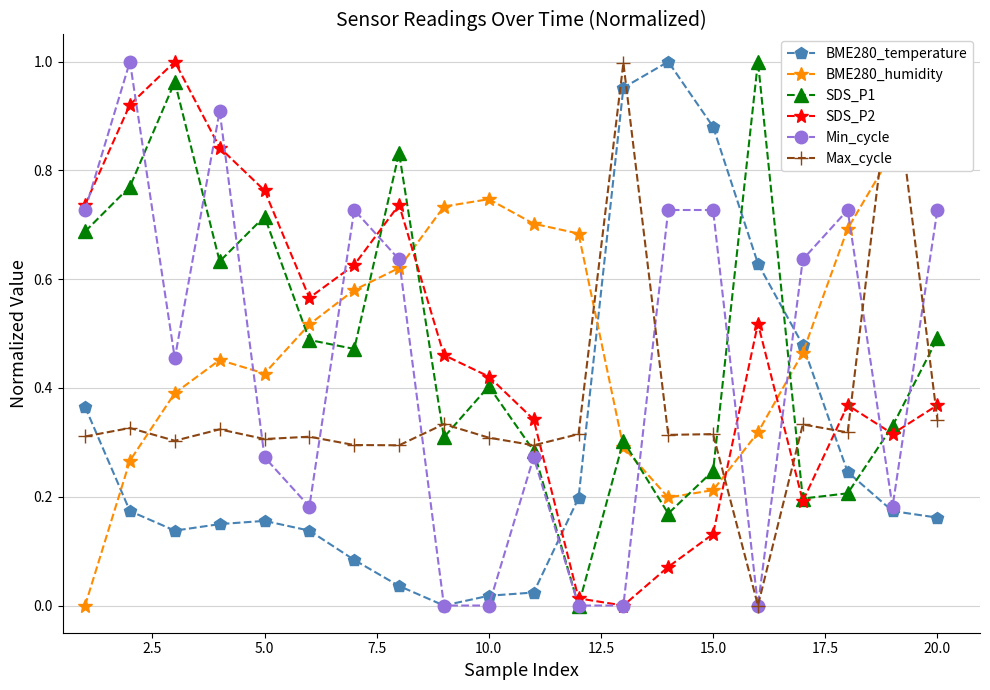

The value of SDS_P2 at 15.0 is 0.2. True or false?

False